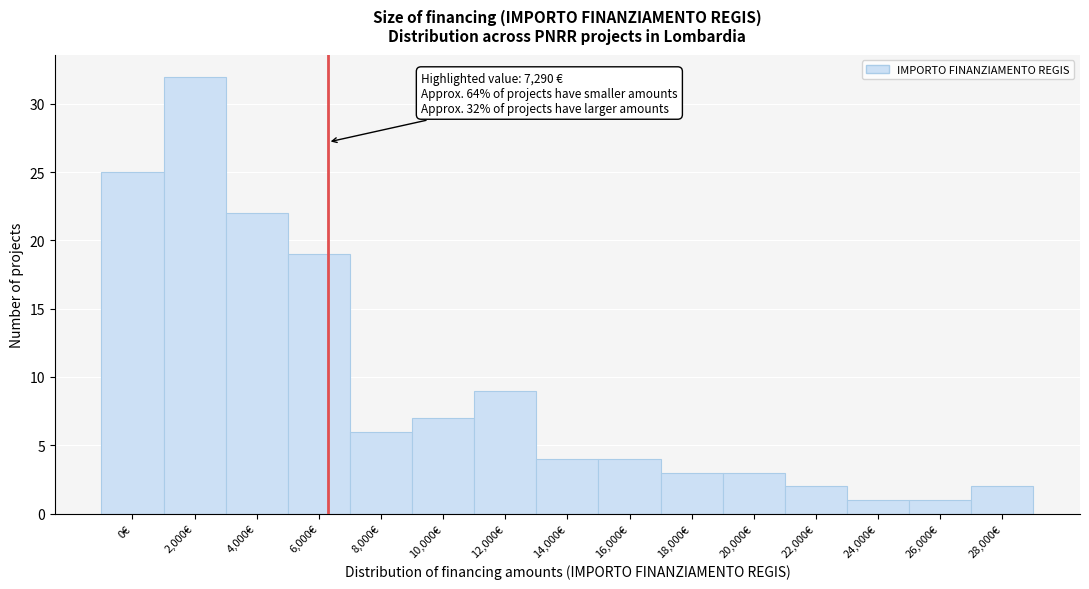

Reading right to left, transcribe all the data shown in this chart.

28,000€=2	26,000€=1	24,000€=1	22,000€=2	20,000€=3	18,000€=3	16,000€=4	14,000€=4	12,000€=9	10,000€=7	8,000€=6	6,000€=19	4,000€=22	2,000€=32	0€=25